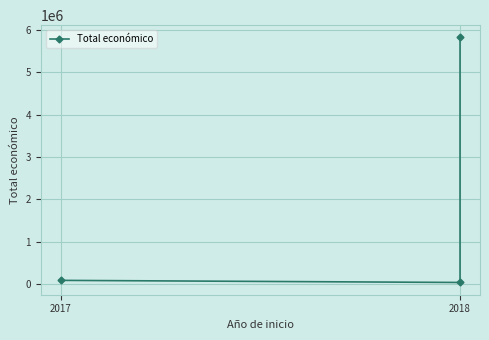

What is the difference between the maximum and minimum values?

5779150